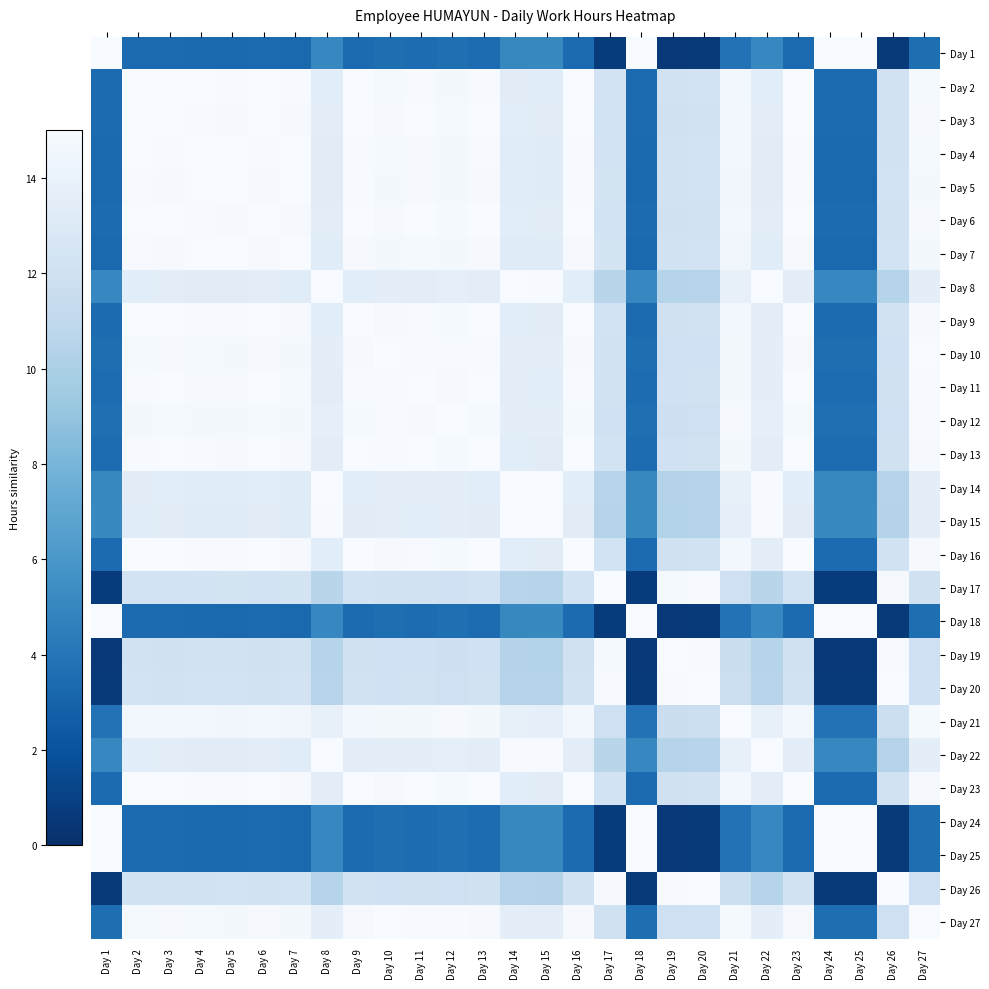

Between Day 26 and Day 9, which is larger?

Day 9